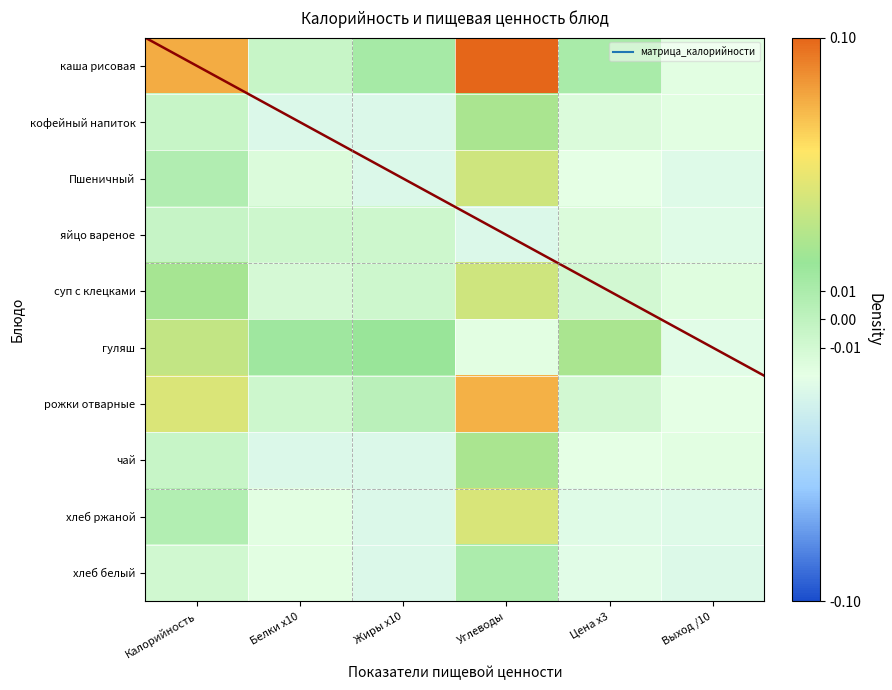

List the series in order of their peak value, highest first.

каша рисовая, рожки отварные, хлеб ржаной, Пшеничный, суп с клецками, гуляш, кофейный напиток, чай, хлеб белый, яйцо вареное